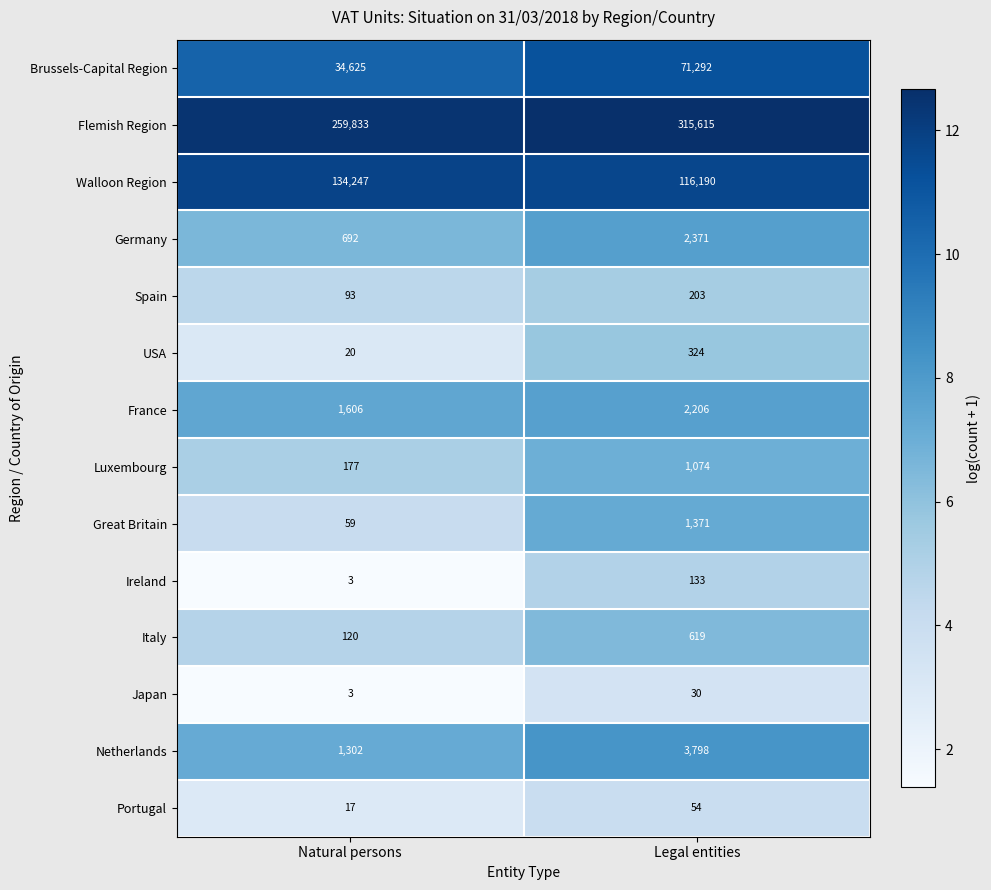

Reading left to right, transcribe all the data shown in this chart.

Brussels-Capital Region: 34625	71292
Flemish Region: 259833	315615
Walloon Region: 134247	116190
Germany: 692	2371
Spain: 93	203
USA: 20	324
France: 1606	2206
Luxembourg: 177	1074
Great Britain: 59	1371
Ireland: 3	133
Italy: 120	619
Japan: 3	30
Netherlands: 1302	3798
Portugal: 17	54